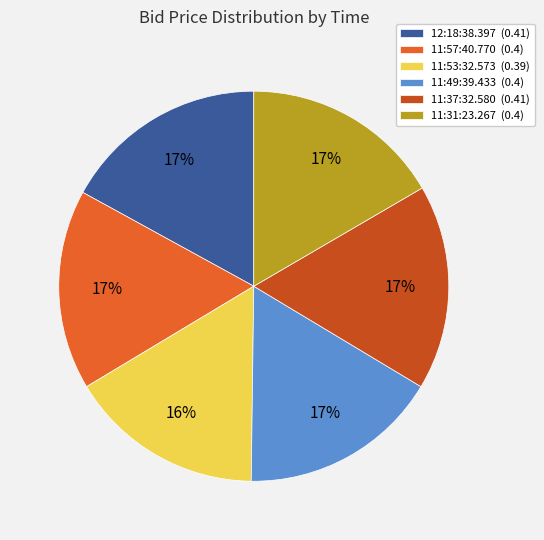

Which slice is the smallest?

11:53:32.573